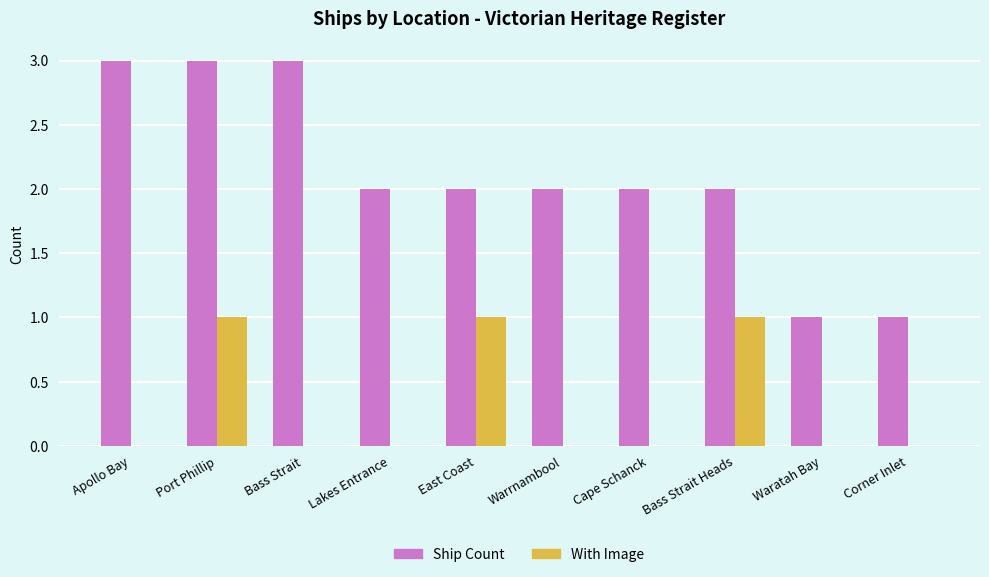

Are the bars grouped side by side (vs. stacked)?

Yes